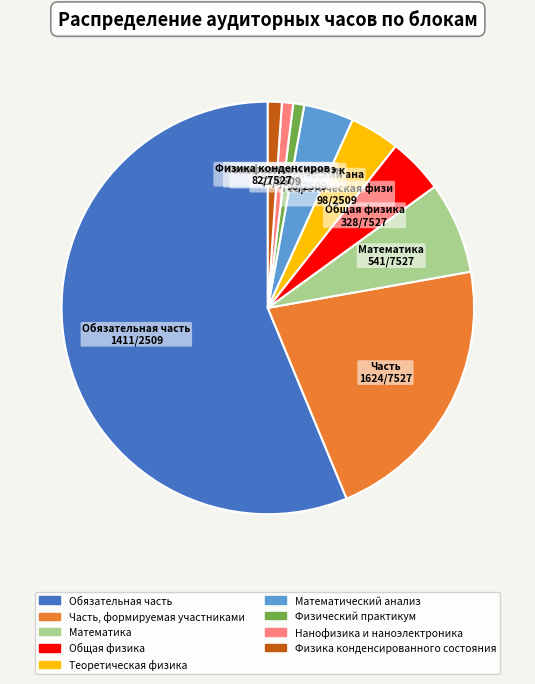

Approximately how many times larger is the value at Часть, формируемая участниками compared to Нанофизика и наноэлектроника?

24.6